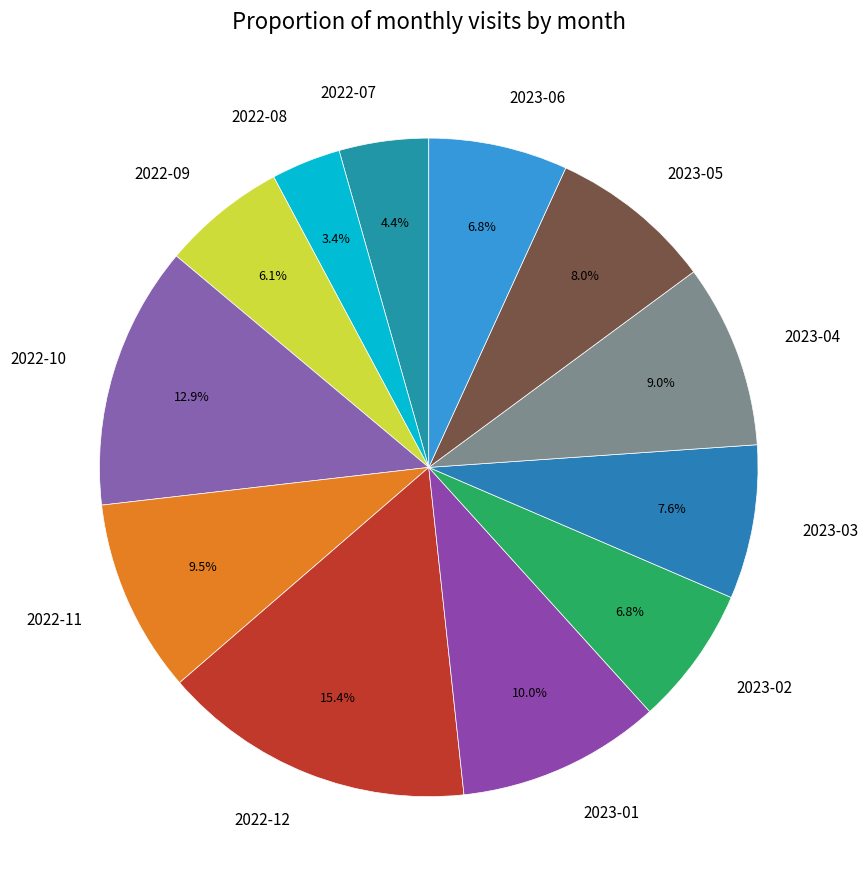

Approximately how many times larger is the value at 2023-01 compared to 2023-04?

1.1